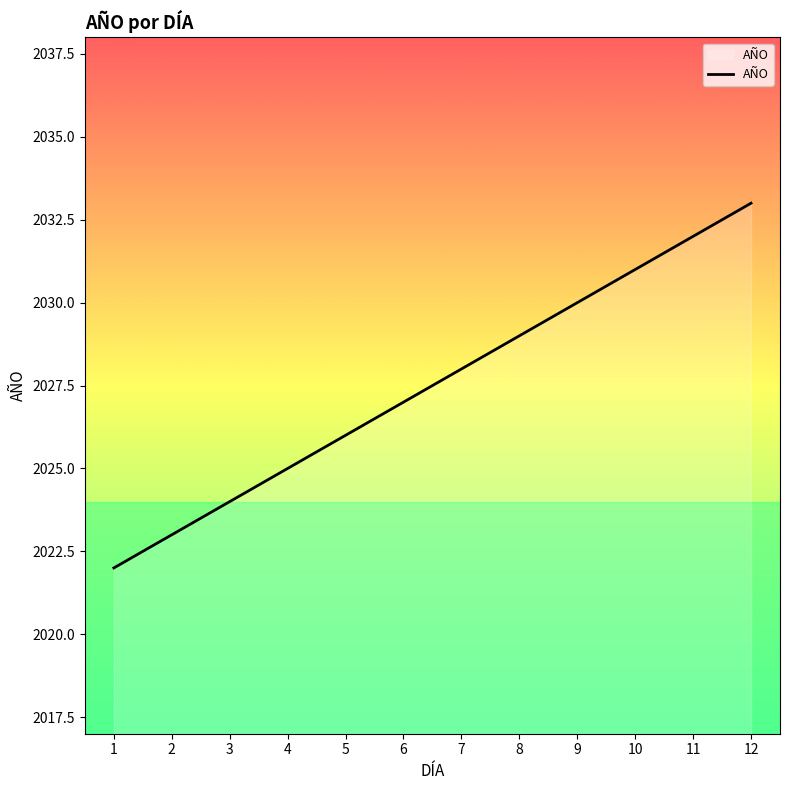

What is the change in value from 4 to 7?

+3